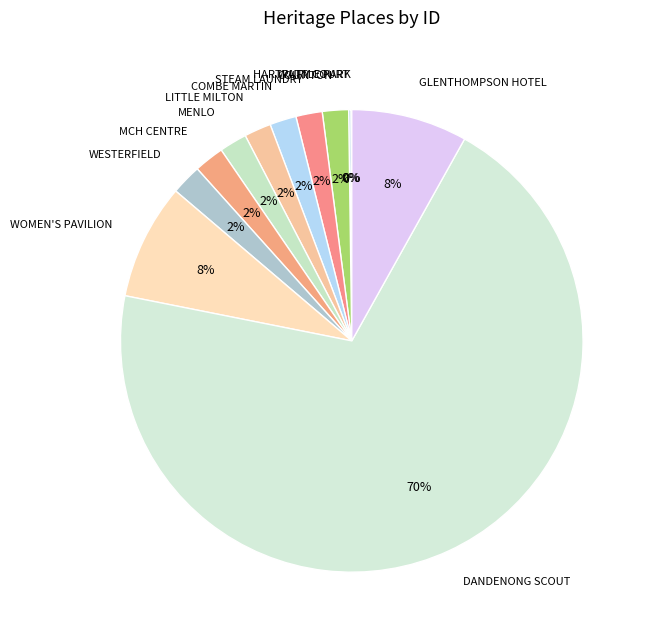

Is it true that GLENTHOMPSON HOTEL is 8% of the pie?

True